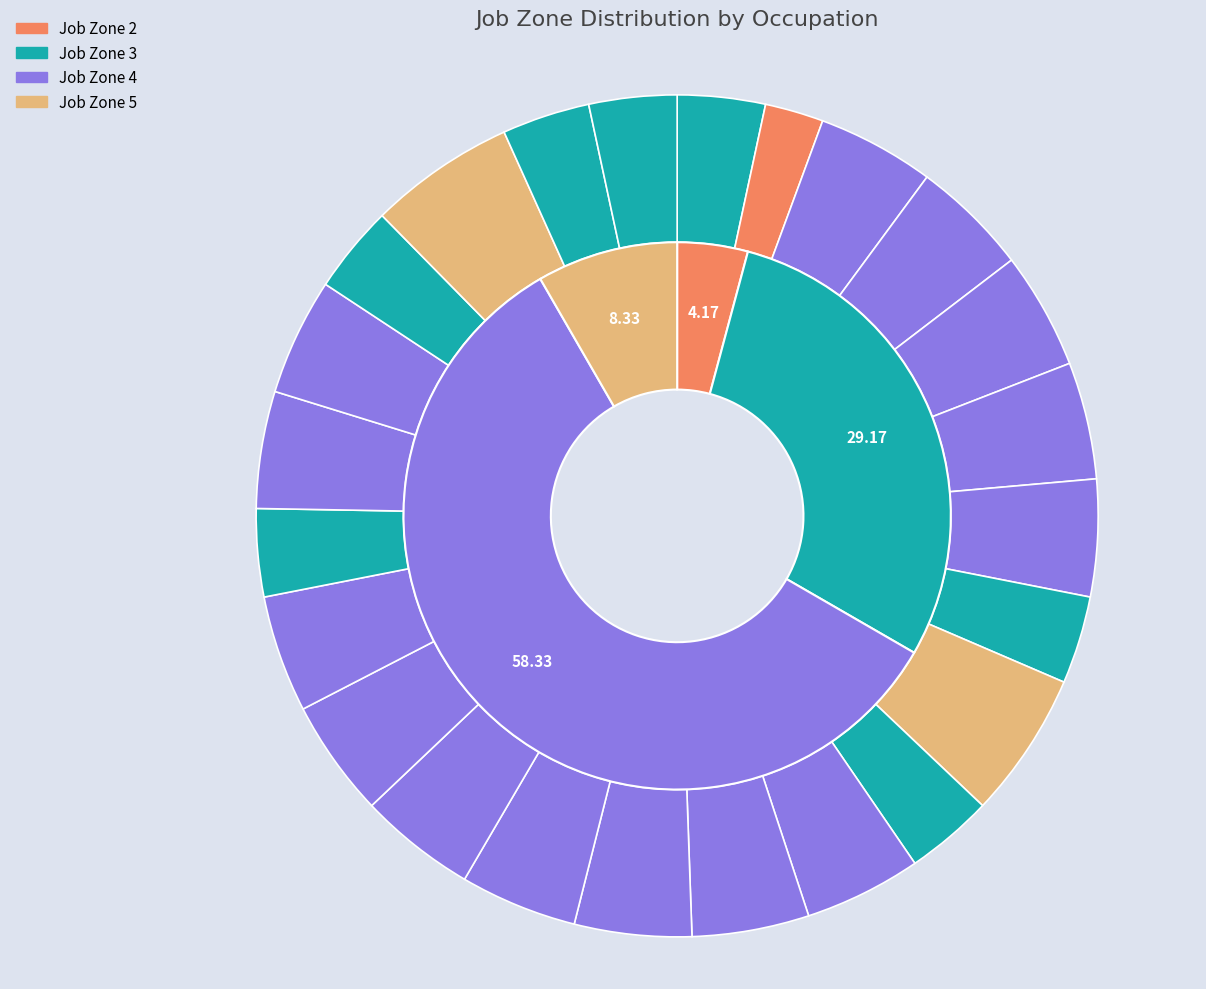

To the nearest percent, what is the combined percentage of Industrial Engineering Technologists and Technicians and Human Factors Engineers and Ergonomists?

9%